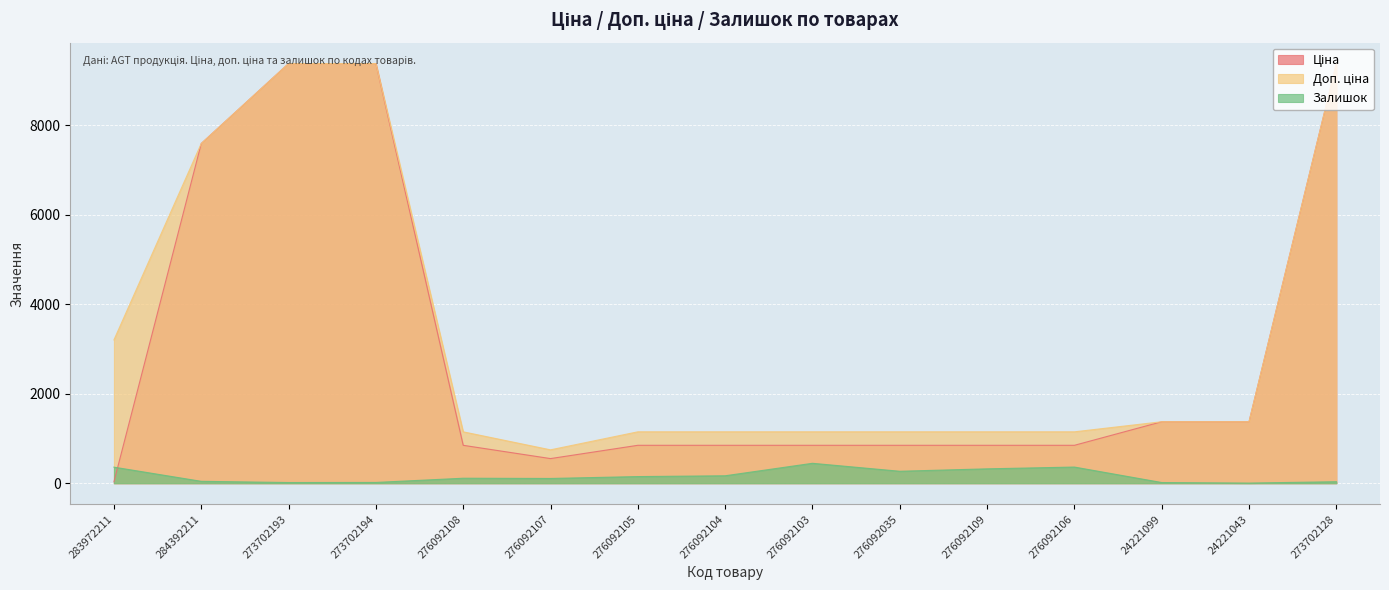

What are all the series names shown in the legend?

Ціна, Доп. ціна, Залишок